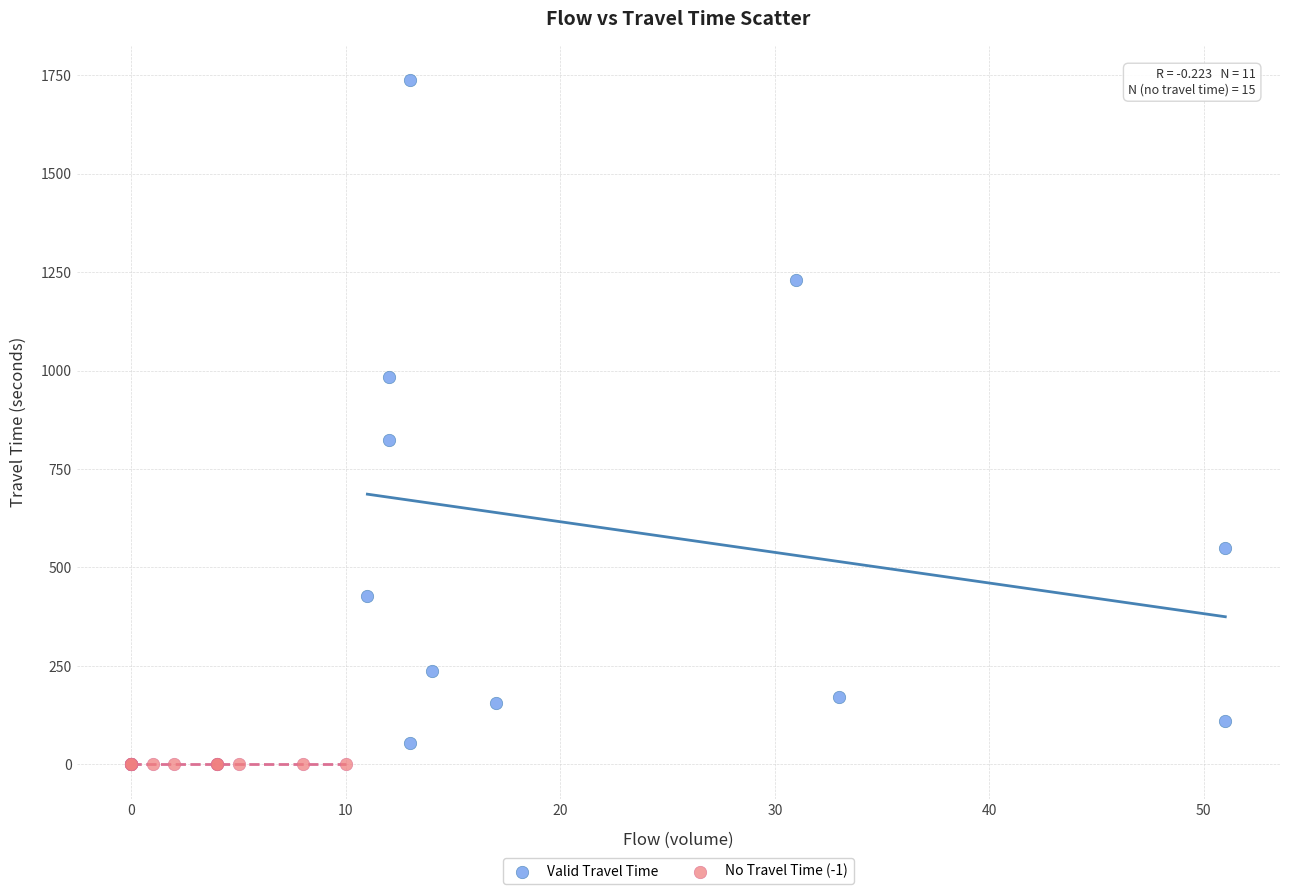

Which series reaches the maximum Y coordinate?

Valid Travel Time